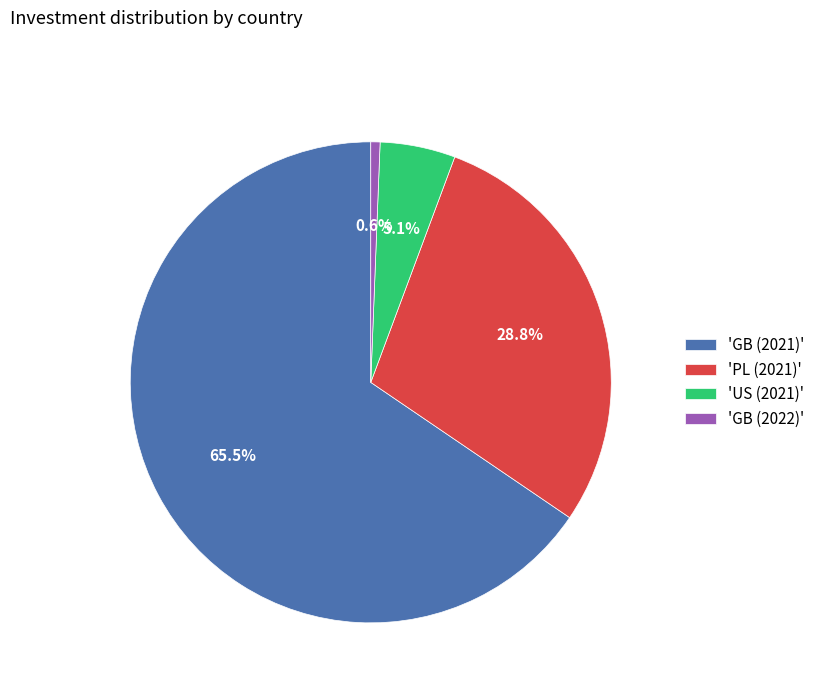

Which slice is the largest?

'GB (2021)'